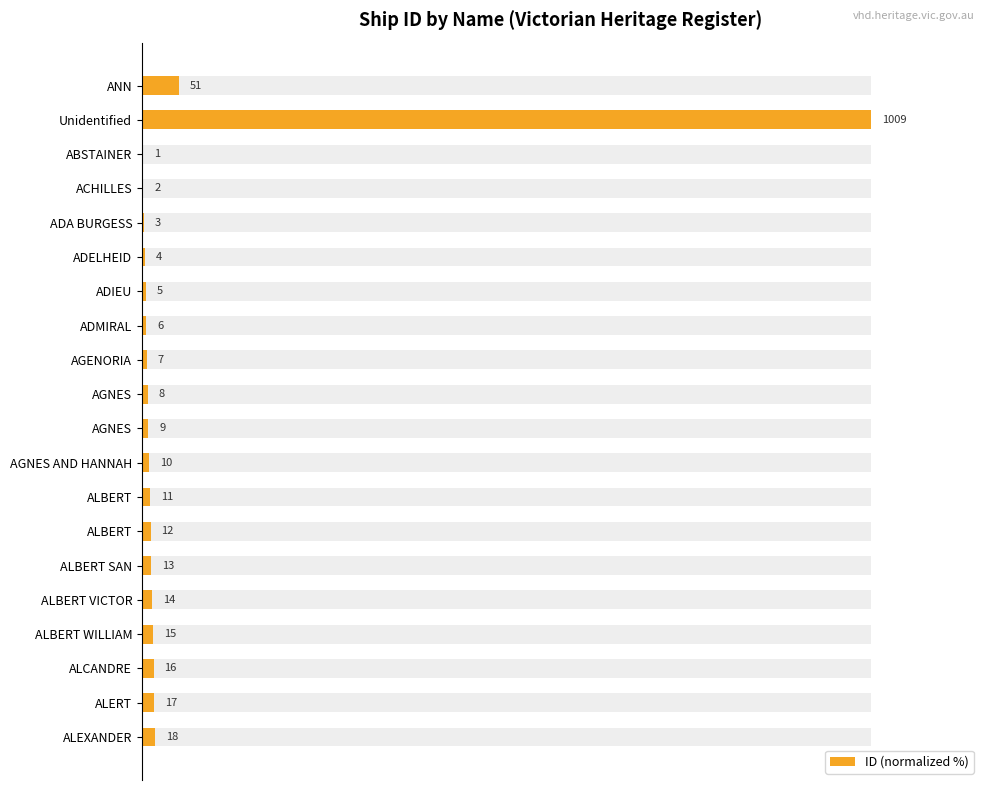

What is the value of the 7th bar from the left?

0.5